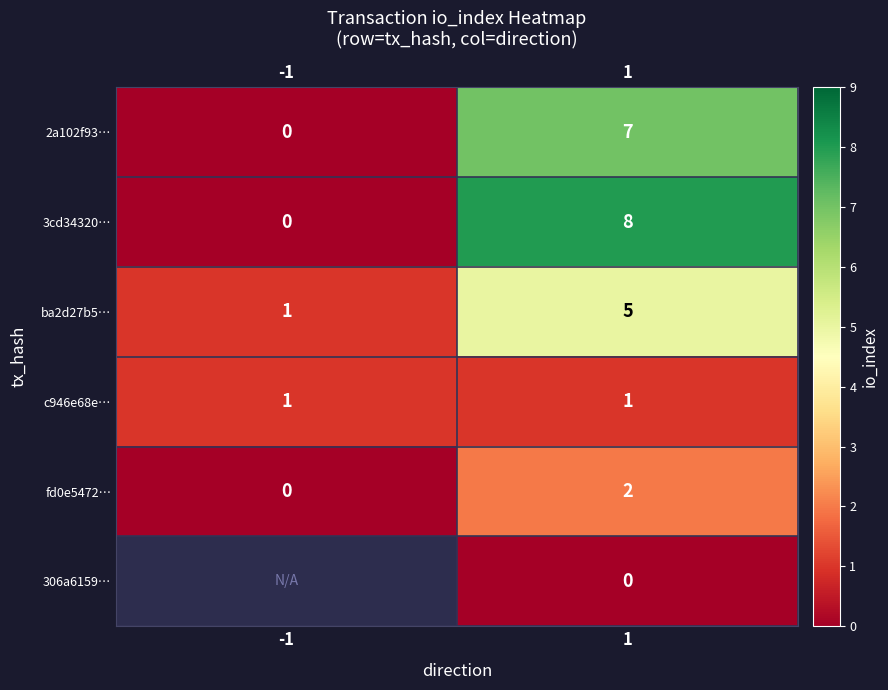

At which label is 2a102f93… closest to 3?

-1